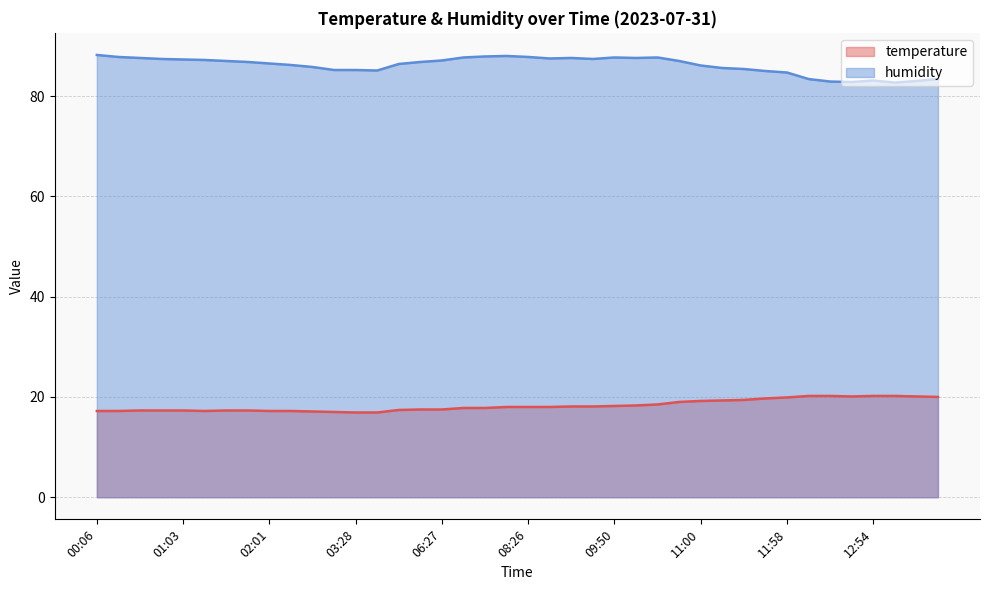

List the labels in order of temperature value, smallest first.

03:28, 03:57, 03:13, 02:31, 00:06, 00:21, 01:17, 02:01, 02:16, 00:35, 00:49, 01:03, 01:32, 01:47, 05:59, 06:13, 06:27, 07:29, 07:43, 07:57, 08:26, 08:40, 08:54, 09:22, 09:50, 10:04, 10:18, 10:46, 11:00, 11:14, 11:28, 11:43, 11:58, 13:37, 12:40, 13:23, 12:12, 12:26, 12:54, 13:09